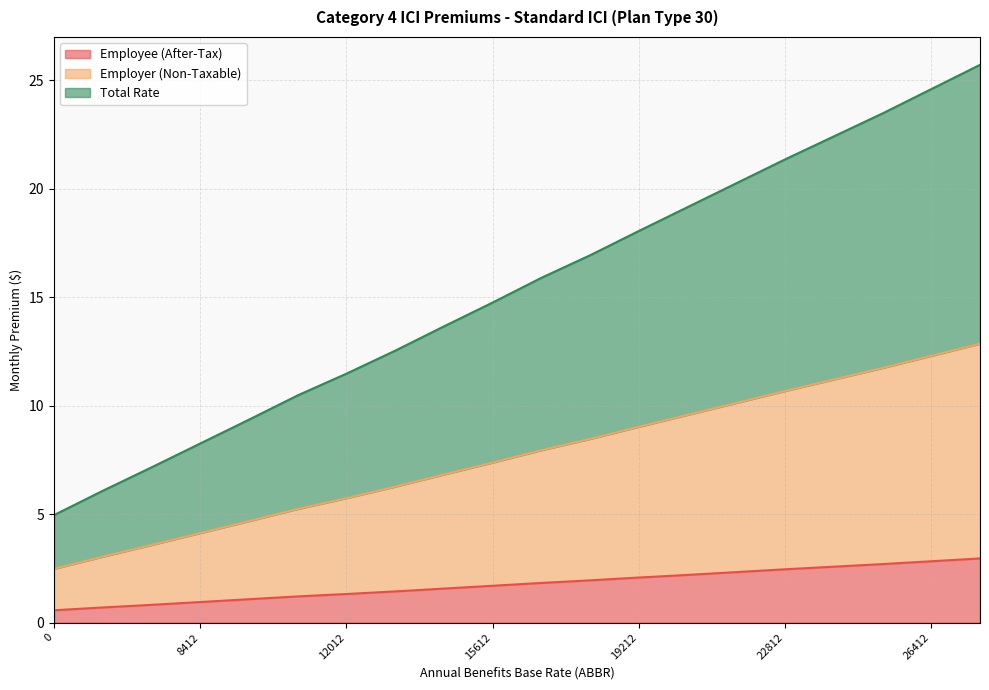

What is the spread (max minus min) of values at 19212?

16.0